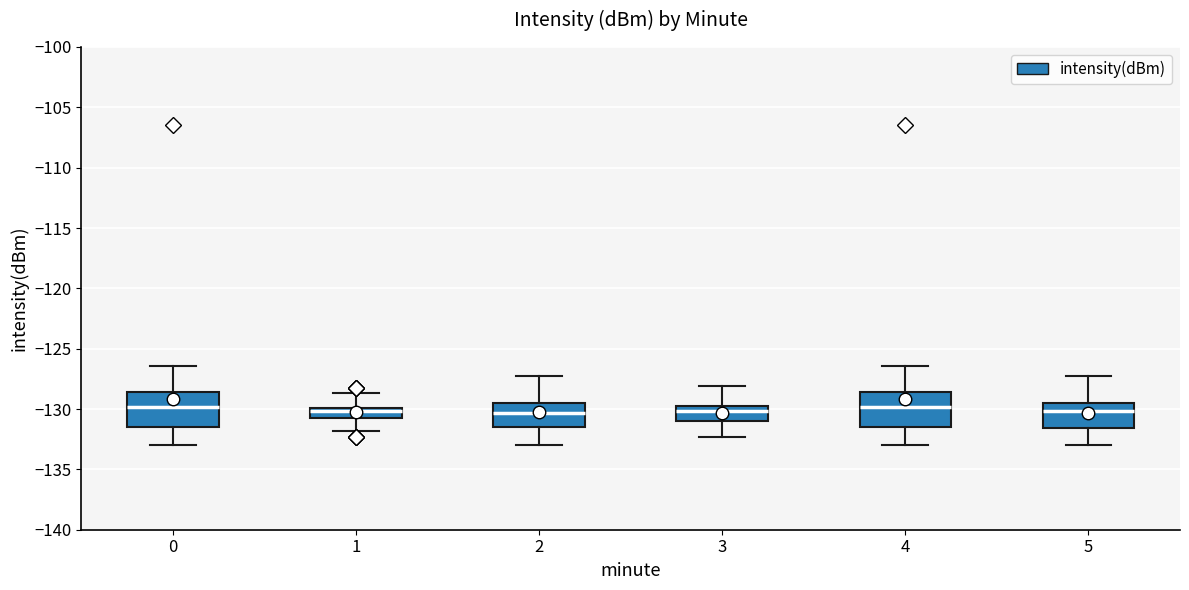

Reading left to right, read every box against the y-axis: the position of its median line, the range the box covers, and the ends of its whiskers. The values are not printed on the chart, so give them approximately, as read against the axis.

0: median -130.0, box -131.5 to -128.5, whiskers -133.0 to -126.5
1: median -130.0 (just below the box's upper edge), box -130.5 to -130.0, whiskers -132.0 to -128.5
2: median -130.5, box -131.5 to -129.5, whiskers -133.0 to -127.5
3: median -130.0, box -131.0 to -129.5, whiskers -132.5 to -128.0
4: median -130.0, box -131.5 to -128.5, whiskers -133.0 to -126.5
5: median -130.0, box -131.5 to -129.5, whiskers -133.0 to -127.5